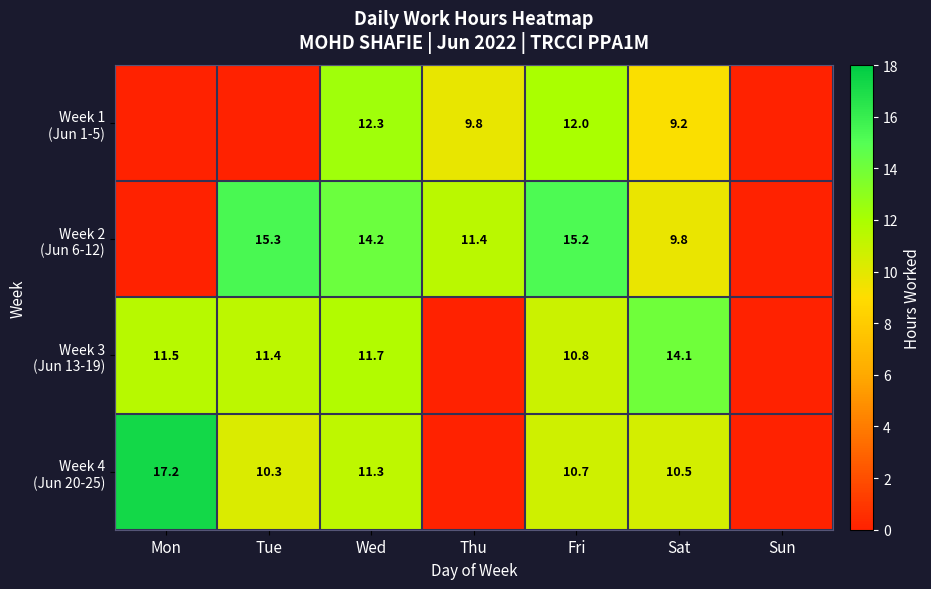

The Week 1 (Jun 1-5) series shows 5.6 at Sun. True or false?

False